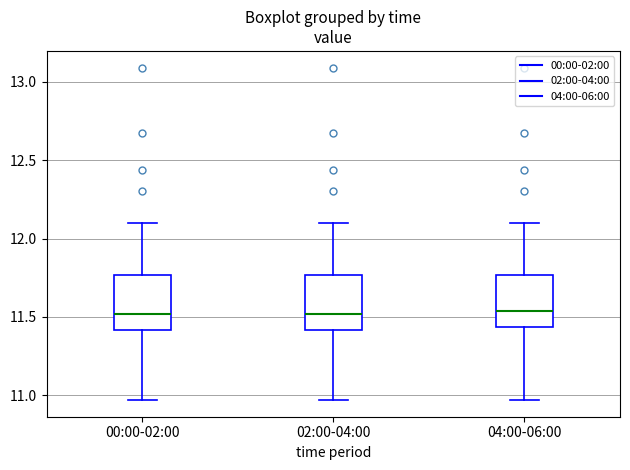

Reading left to right, transcribe this box plot: for each box, give where its median line is, the range the box spans, and where its two whiskers end, as read against the y-axis. The values are not printed on the chart, so give them approximately, as read against the axis.

00:00-02:00: median 11.50, box 11.40 to 11.75, whiskers 10.95 to 12.10
02:00-04:00: median 11.50, box 11.40 to 11.75, whiskers 10.95 to 12.10
04:00-06:00: median 11.55, box 11.45 to 11.75, whiskers 10.95 to 12.10